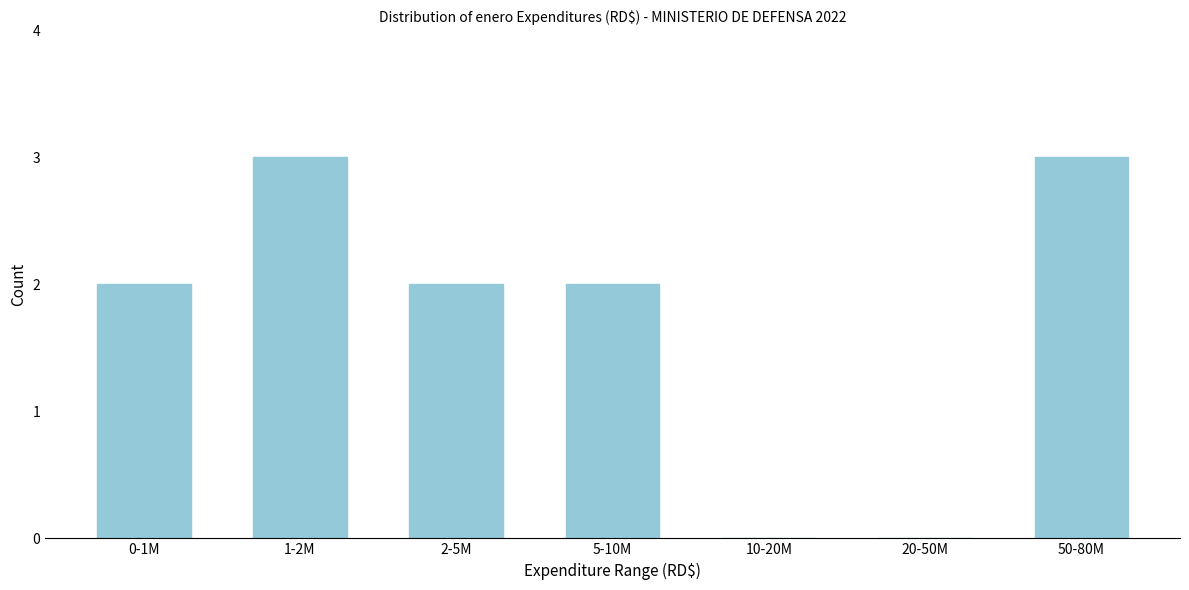

Reading left to right, list all the values displayed in this chart.

0-1M=2	1-2M=3	2-5M=2	5-10M=2	10-20M=0	20-50M=0	50-80M=3